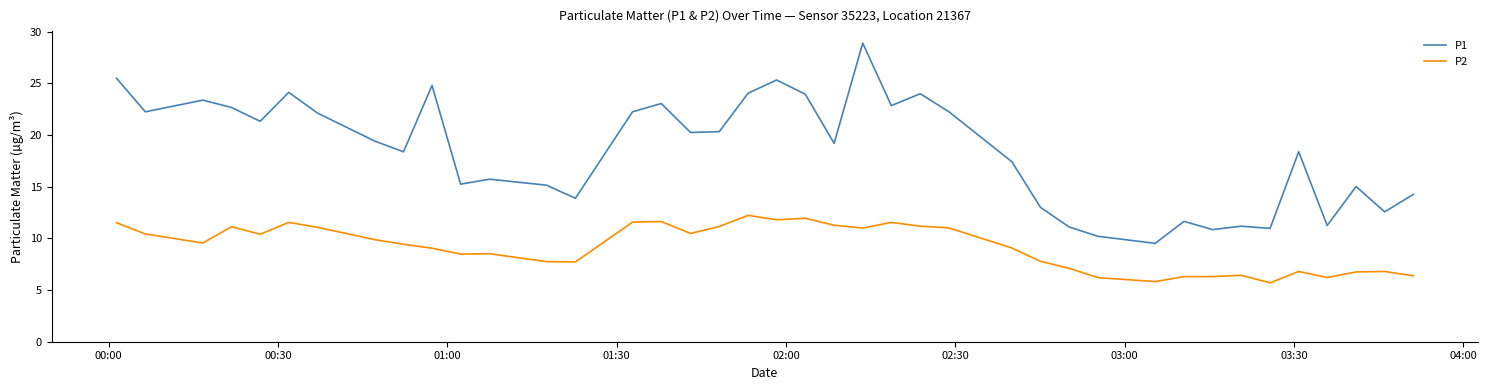

Which series has the largest range (max minus min)?

P1